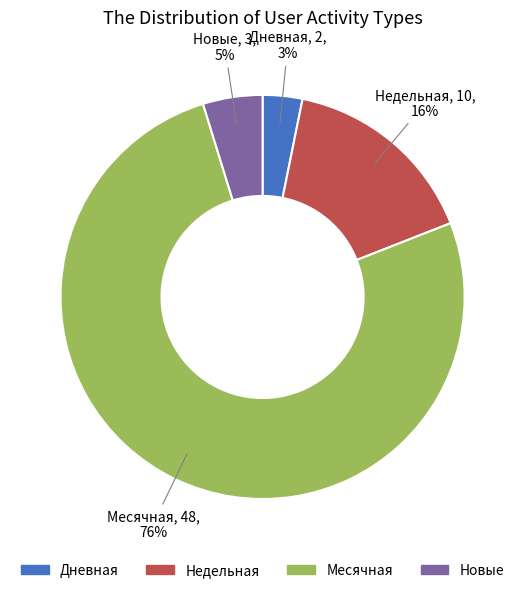

Approximately how many times larger is the value at Месячная compared to Недельная?

4.8